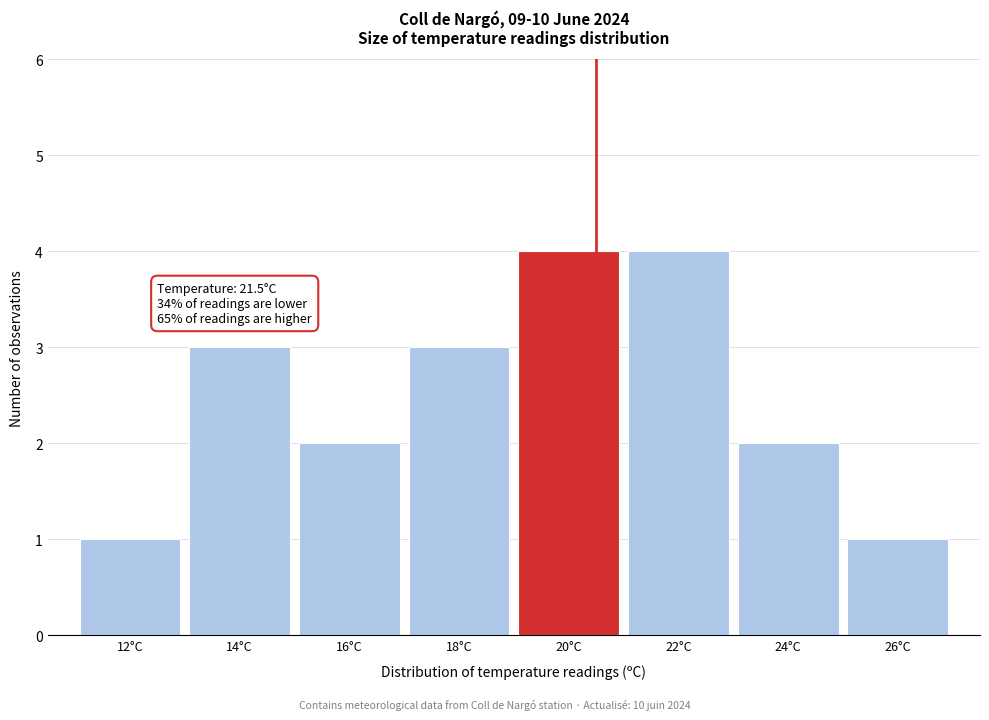

Reading left to right, extract all data points from this chart.

12°C=1	14°C=3	16°C=2	18°C=3	20°C=4	22°C=4	24°C=2	26°C=1